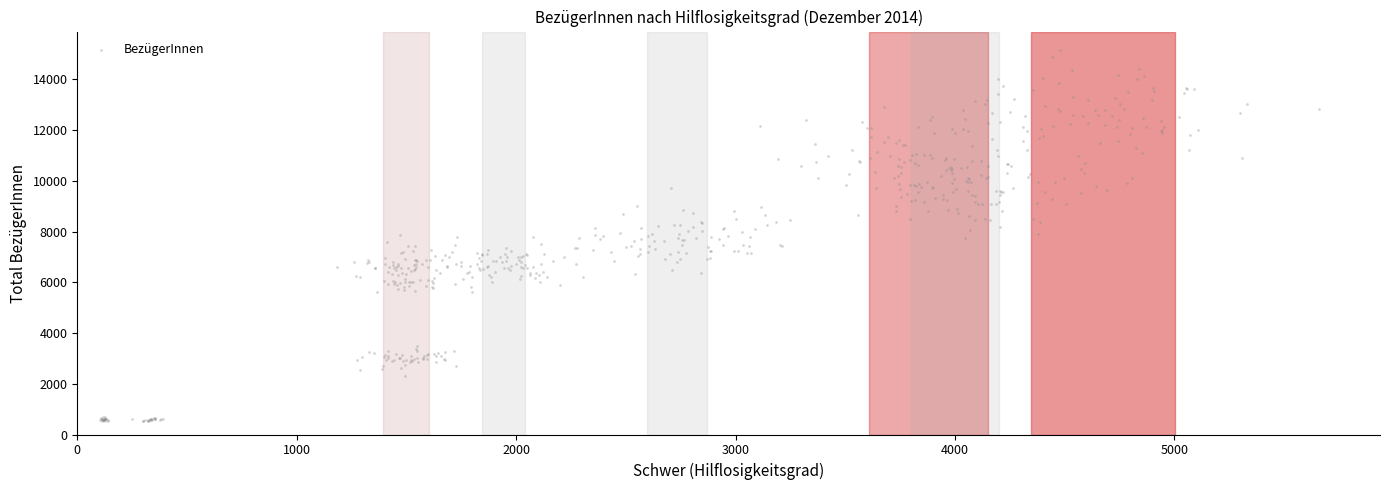

What is the range of Y values (max minus min)?

14633.4